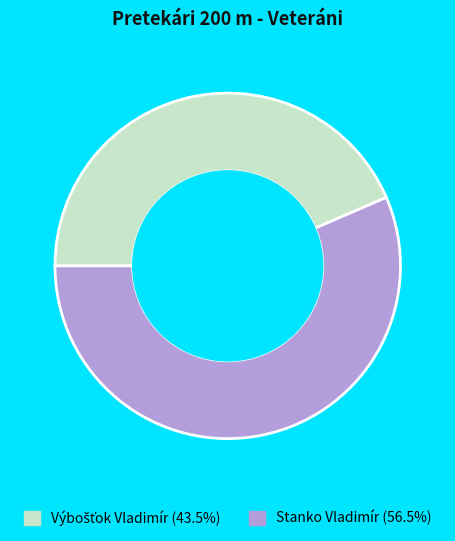

Which category accounts for the majority?

Stanko Vladimír